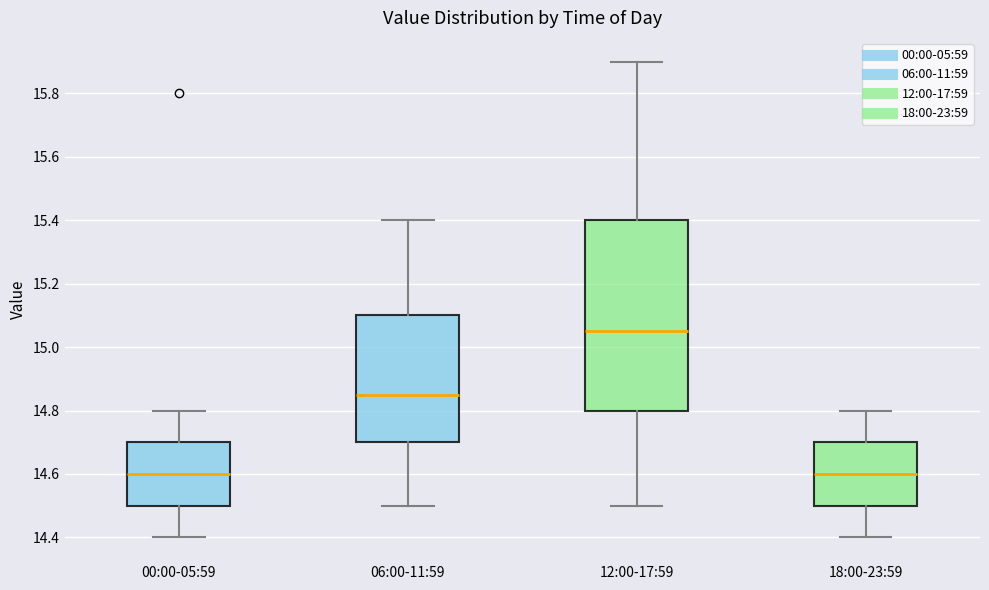

Which box is the tallest, from its lower edge to its upper edge?

12:00-17:59